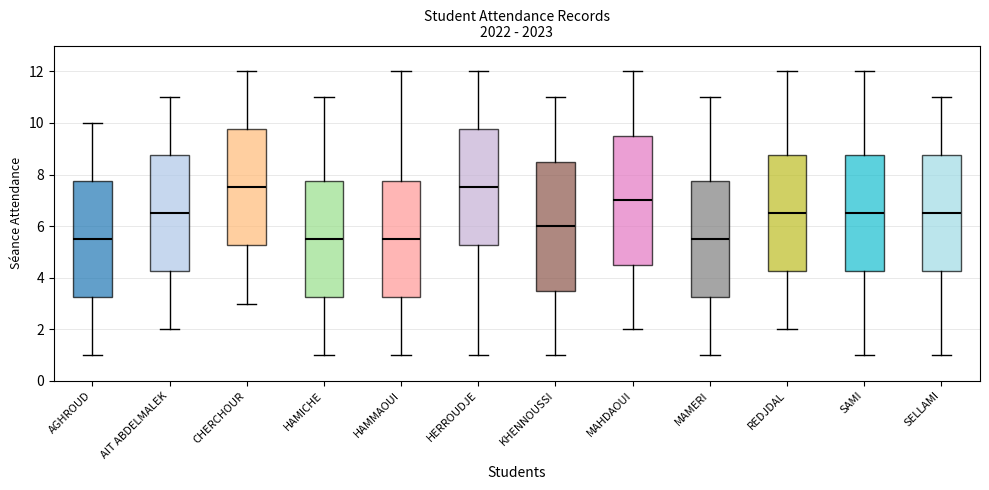

Reading left to right, transcribe this box plot: for each box, give where its median line is, the range the box spans, and where its two whiskers end, as read against the y-axis. The values are not printed on the chart, so give them approximately, as read against the axis.

AGHROUD: median 5.6, box 3.2 to 7.8, whiskers 1.0 to 10.0
AIT ABDELMALEK: median 6.6, box 4.2 to 8.8, whiskers 2.0 to 11.0
CHERCHOUR: median 7.6, box 5.2 to 9.8, whiskers 3.0 to 12.0
HAMICHE: median 5.6, box 3.2 to 7.8, whiskers 1.0 to 11.0
HAMMAOUI: median 5.6, box 3.2 to 7.8, whiskers 1.0 to 12.0
HERROUDJE: median 7.6, box 5.2 to 9.8, whiskers 1.0 to 12.0
KHENNOUSSI: median 6.0, box 3.6 to 8.6, whiskers 1.0 to 11.0
MAHDAOUI: median 7.0, box 4.6 to 9.6, whiskers 2.0 to 12.0
MAMERI: median 5.6, box 3.2 to 7.8, whiskers 1.0 to 11.0
REDJDAL: median 6.6, box 4.2 to 8.8, whiskers 2.0 to 12.0
SAMI: median 6.6, box 4.2 to 8.8, whiskers 1.0 to 12.0
SELLAMI: median 6.6, box 4.2 to 8.8, whiskers 1.0 to 11.0